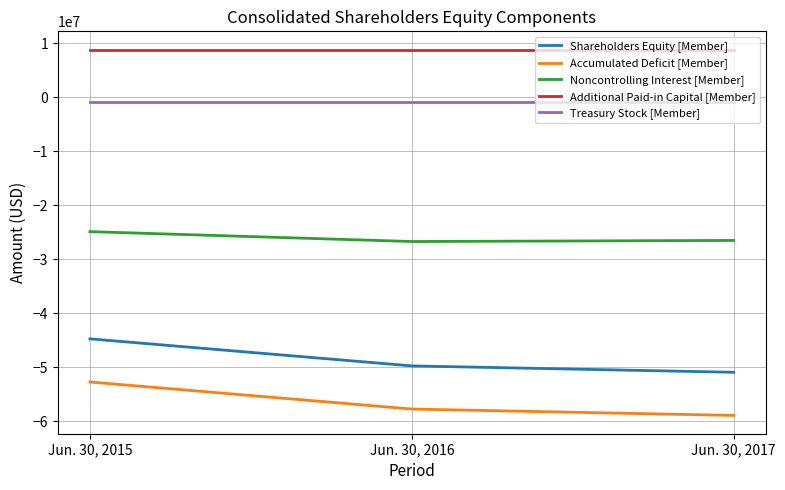

How many categories are shown in the chart?

3